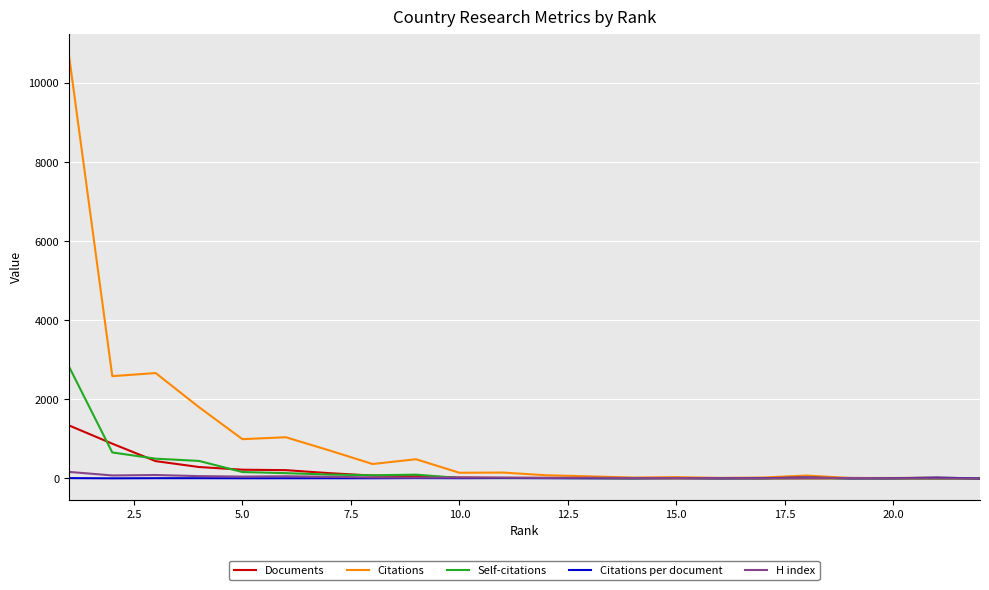

What are all the series names shown in the legend?

Documents, Citations, Self-citations, Citations per document, H index